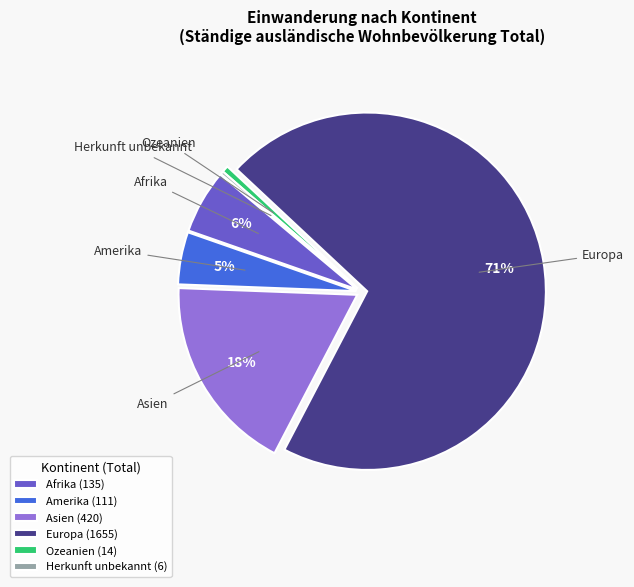

What is the ratio of the value at Amerika to the value at Afrika?

0.8